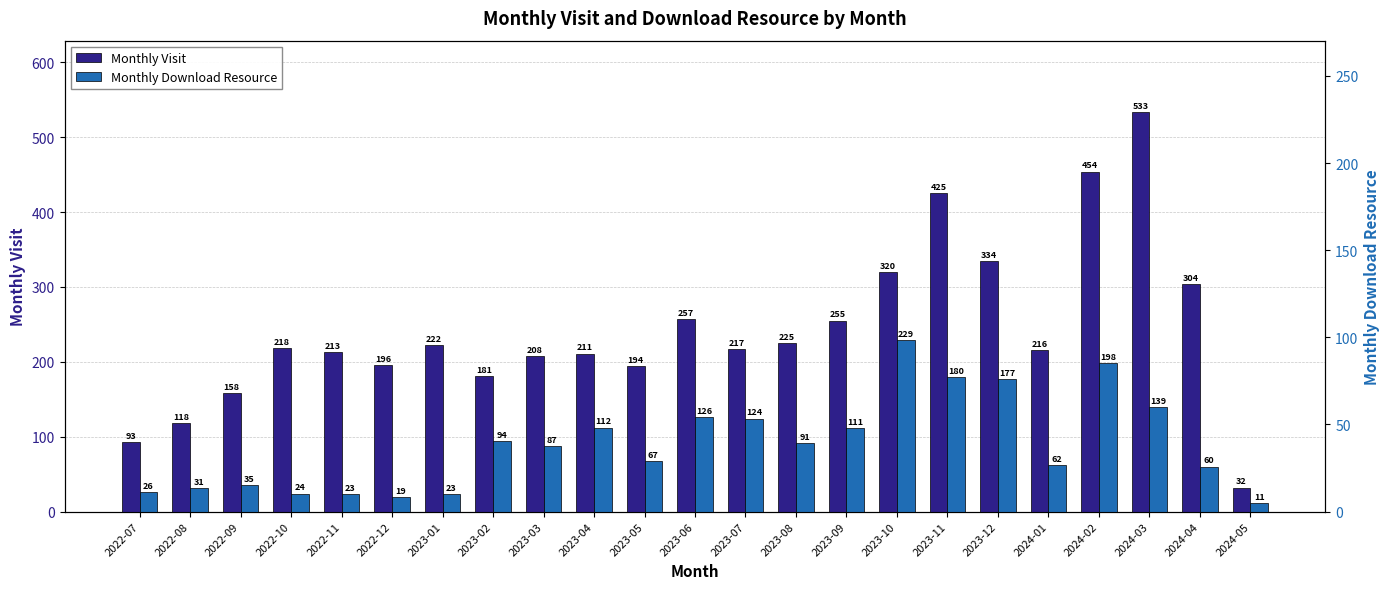

Which series has the widest spread of Y values?

Monthly Visit